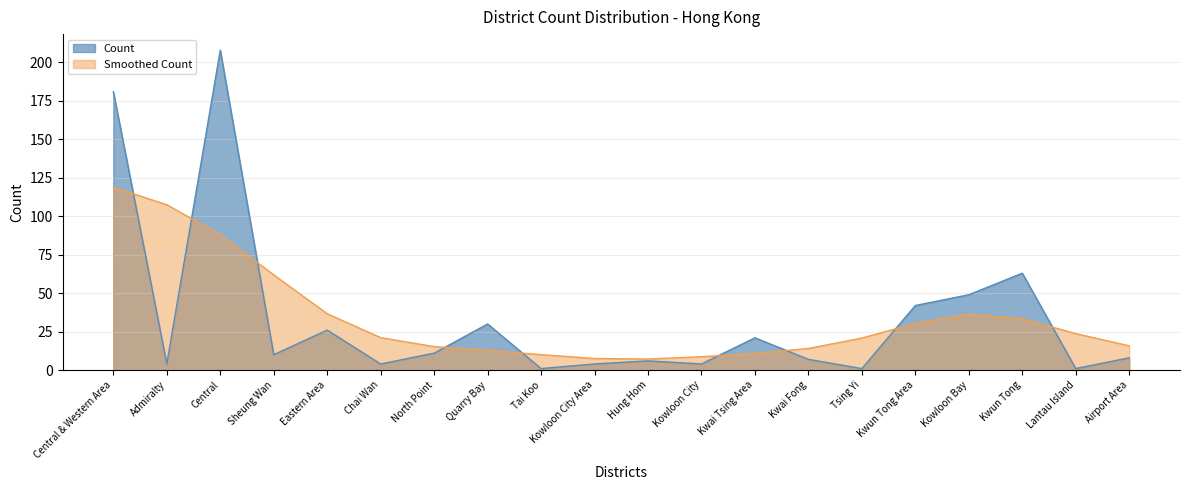

Reading right to left, extract all data points from this chart.

Airport Area=8	Lantau Island=1	Kwun Tong=63	Kowloon Bay=49	Kwun Tong Area=42	Tsing Yi=1	Kwai Fong=7	Kwai Tsing Area=21	Kowloon City=4	Hung Hom=6	Kowloon City Area=4	Tai Koo=1	Quarry Bay=30	North Point=11	Chai Wan=4	Eastern Area=26	Sheung Wan=10	Central=208	Admiralty=4	Central & Western Area=181